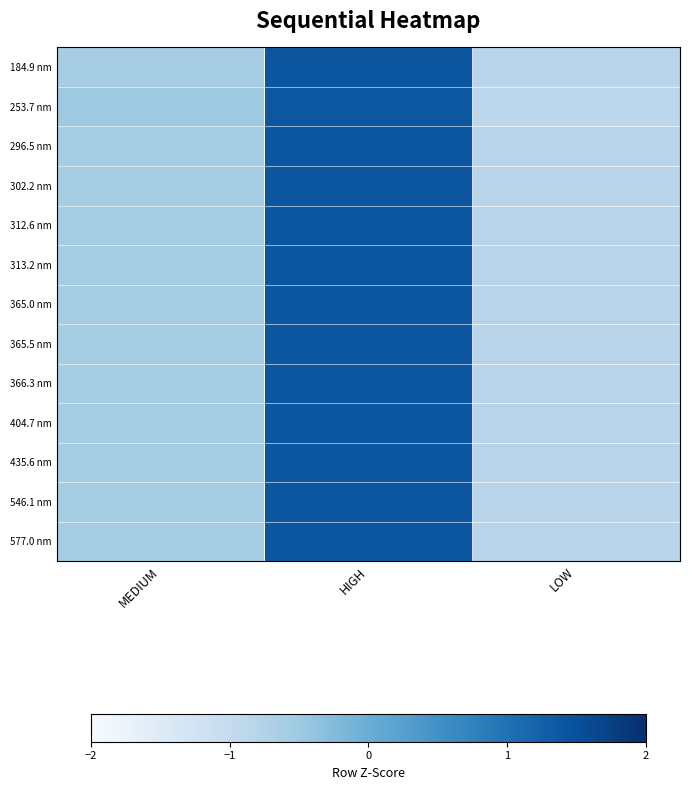

Which series has the largest range (max minus min)?

253.7 nm